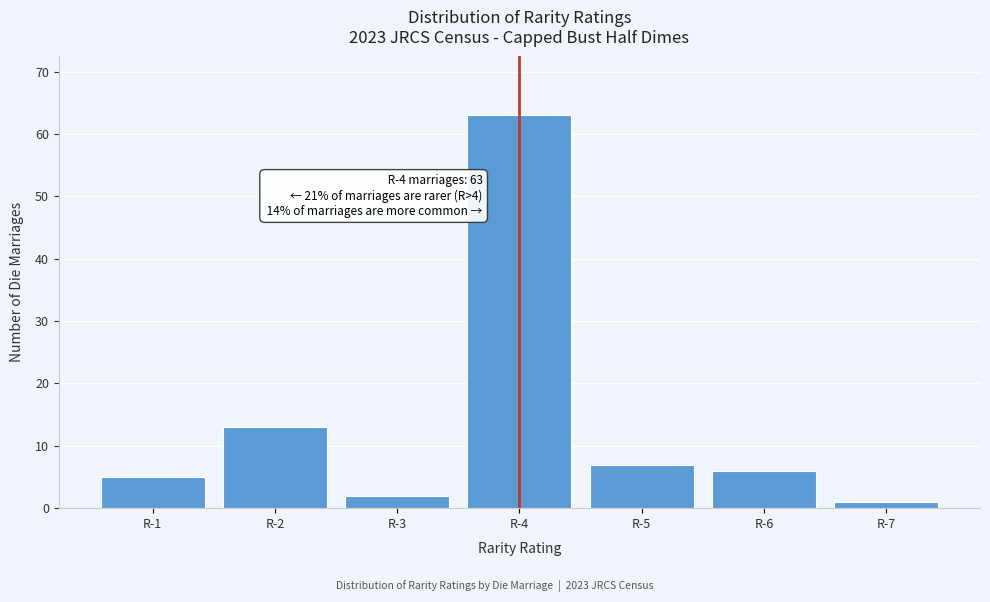

Reading left to right, list all the values displayed in this chart.

R-1=5	R-2=13	R-3=2	R-4=63	R-5=7	R-6=6	R-7=1